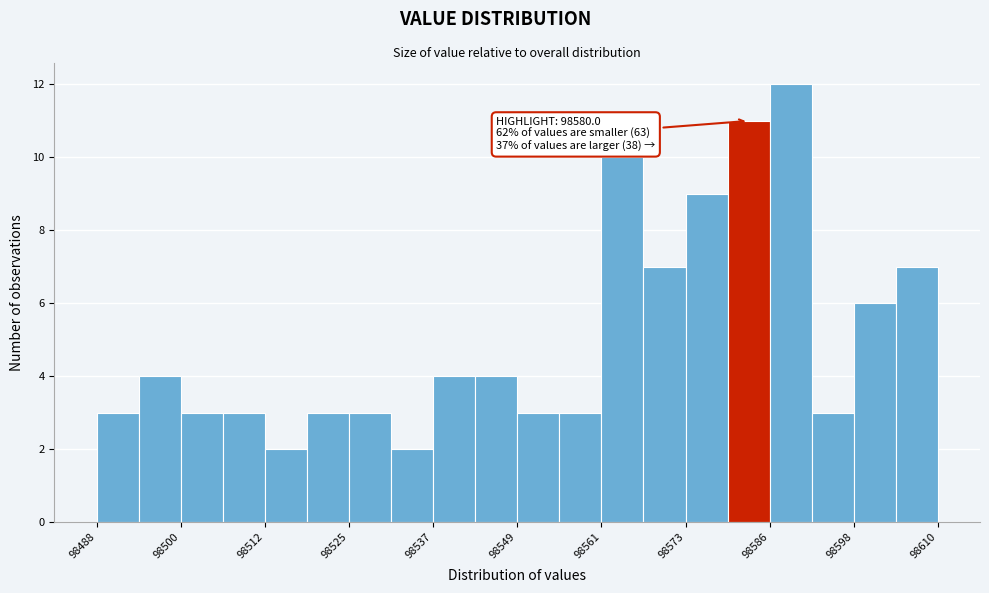

Around what value on the x-axis is the tallest bar? Give the approximate position of its centre, as read against the axis.

98588